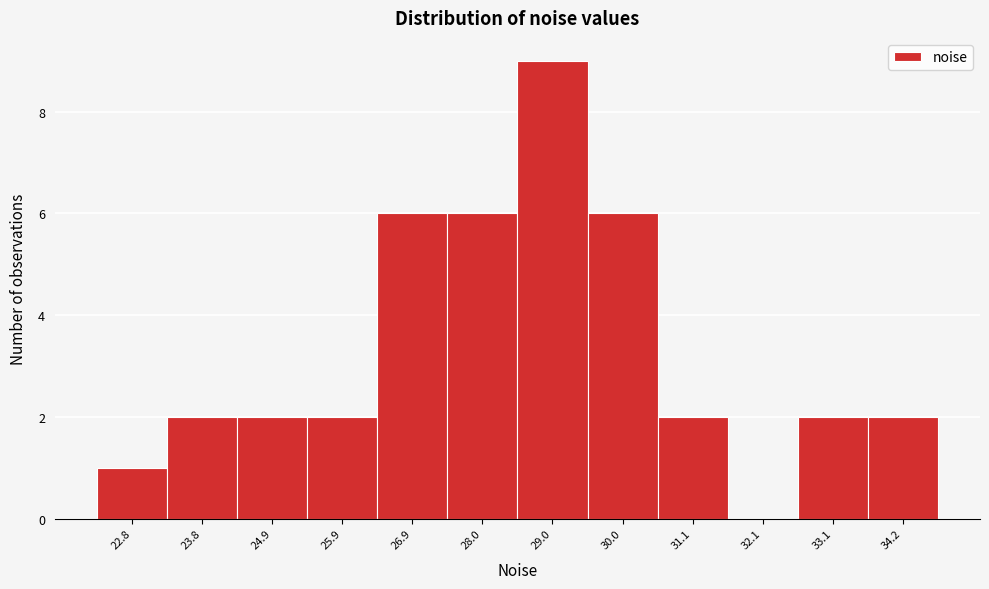

Reading right to left, list all the values displayed in this chart.

34.2=2	33.1=2	32.1=0	31.1=2	30.0=6	29.0=9	28.0=6	26.9=6	25.9=2	24.9=2	23.8=2	22.8=1